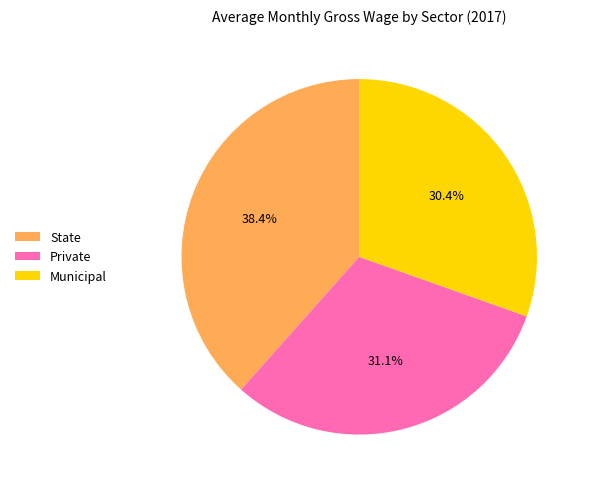

Does Private represent more than half of the total?

No